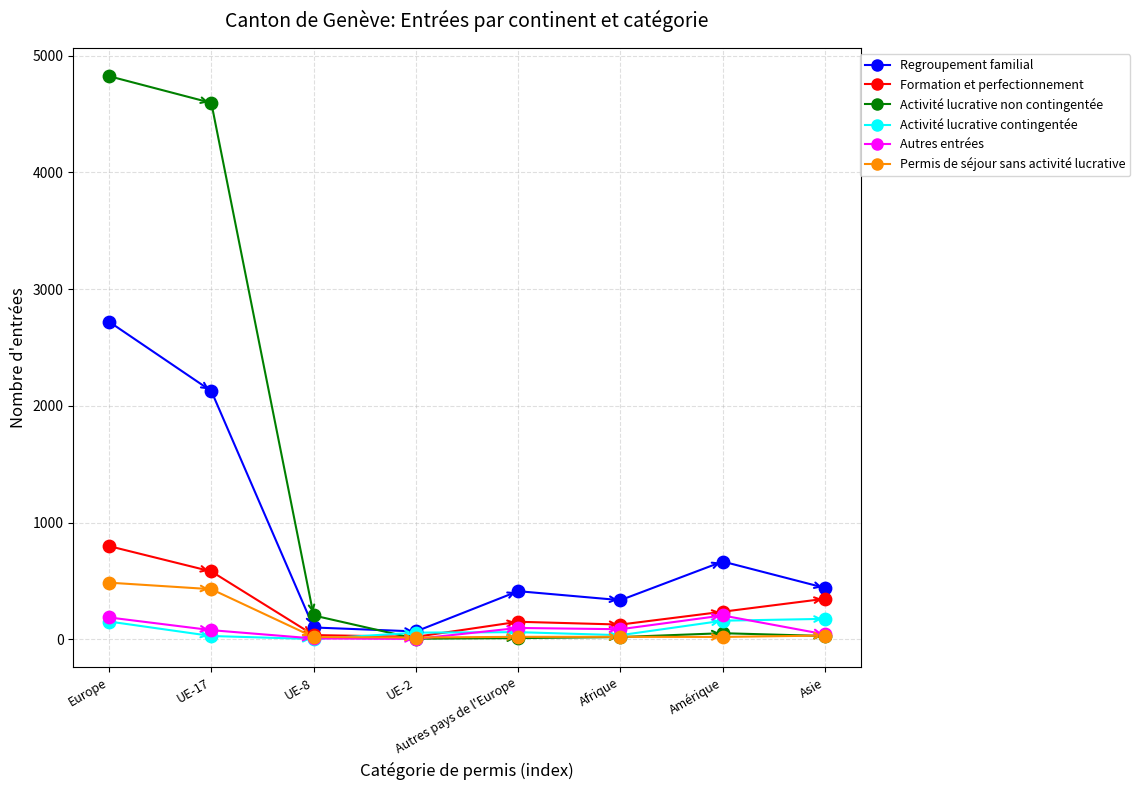

Which series reaches the maximum Y coordinate?

Activité lucrative non contingentée